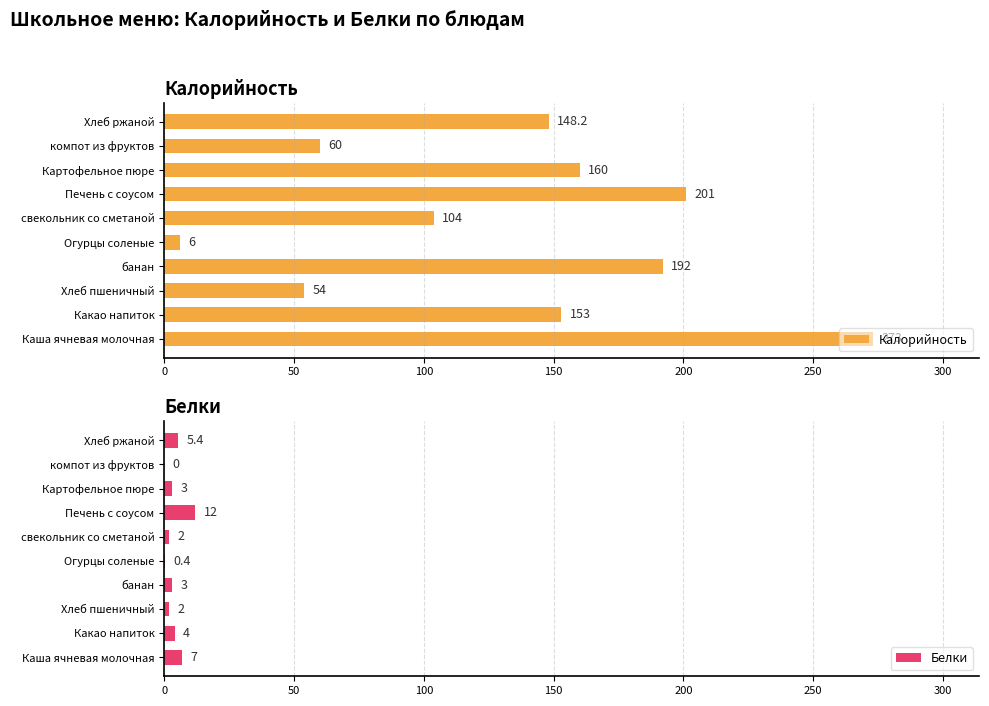

Is it true that Калорийность equals 104.0 at свекольник со сметаной?

True